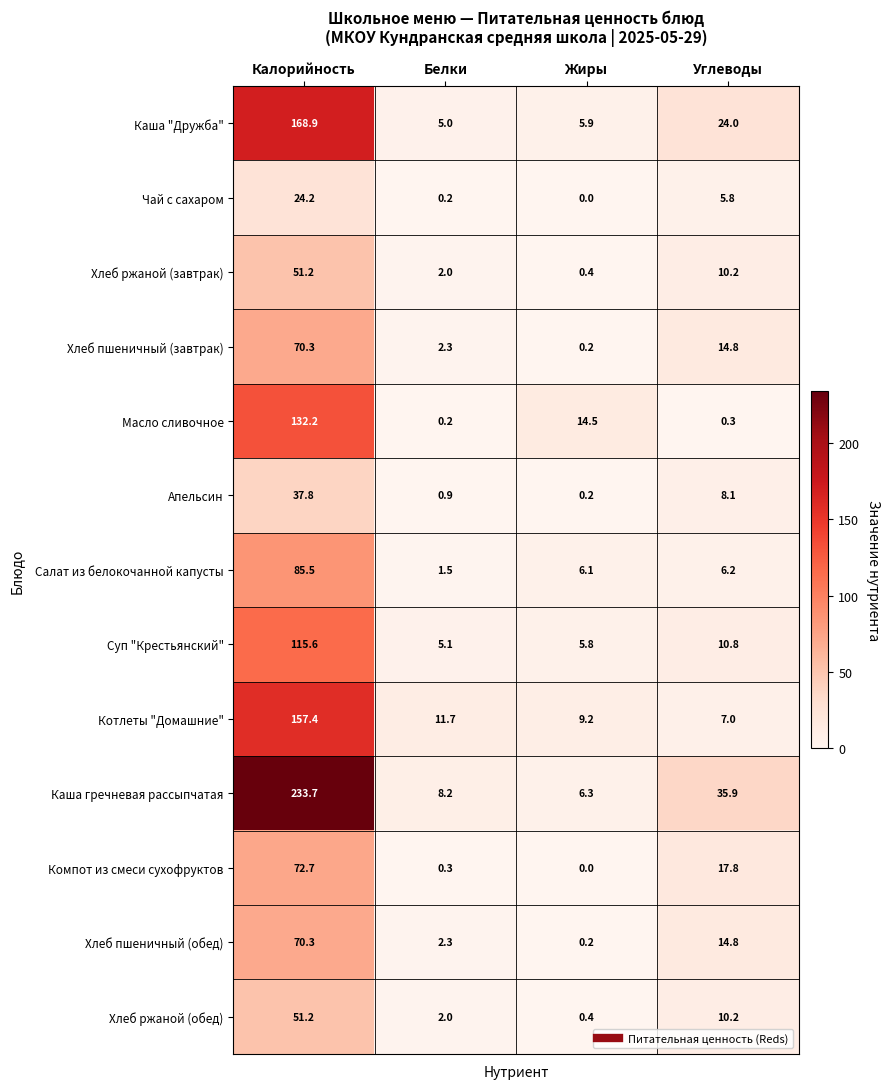

What is the total value across all series at Белки?

41.7